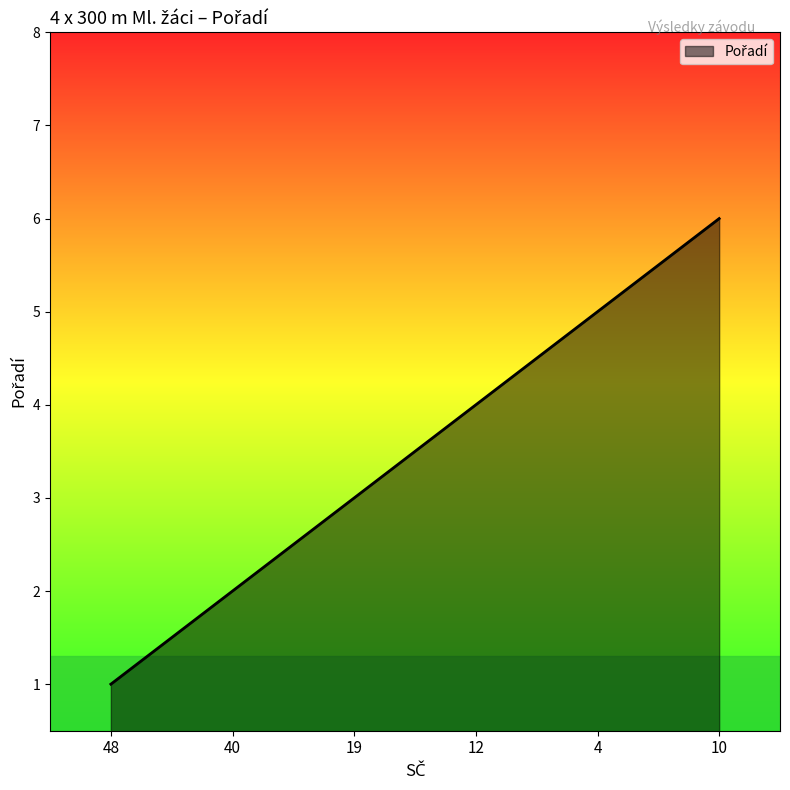

True or false: there are more than 0 points higher than both neighbors.

False